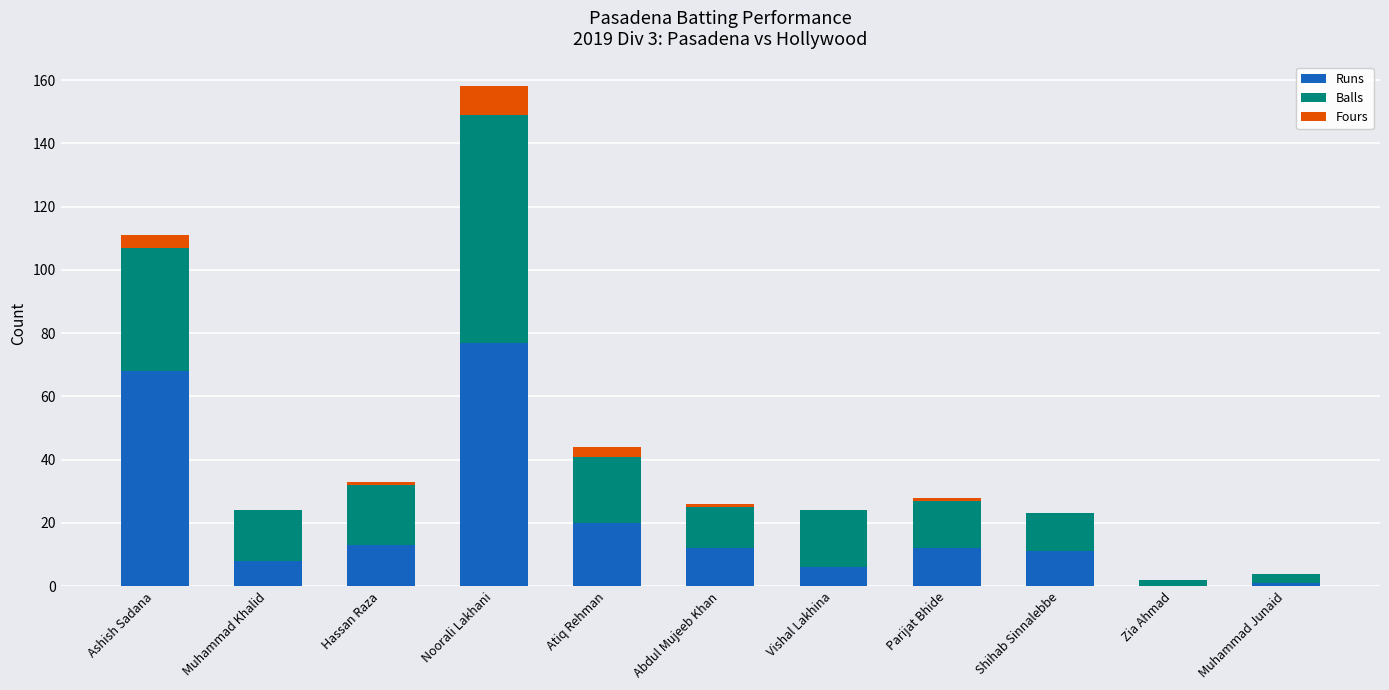

What is the total value across all series at Noorali Lakhani?

158